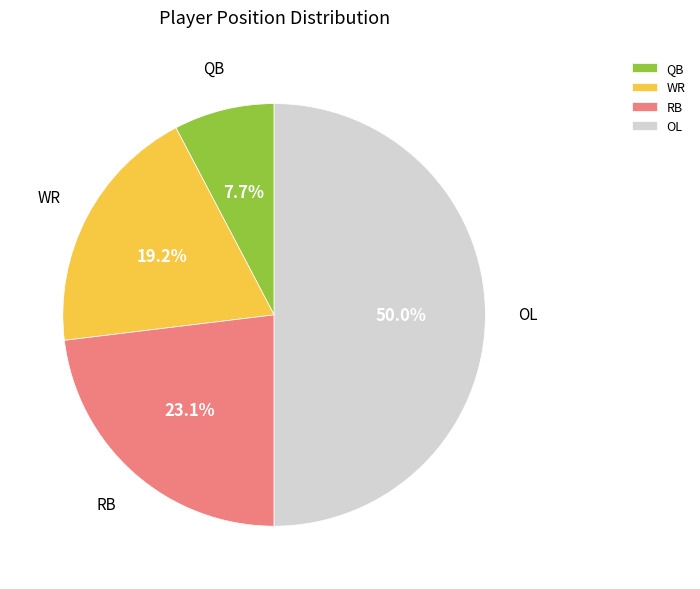

Rank the categories by value from highest to lowest.

OL, RB, WR, QB